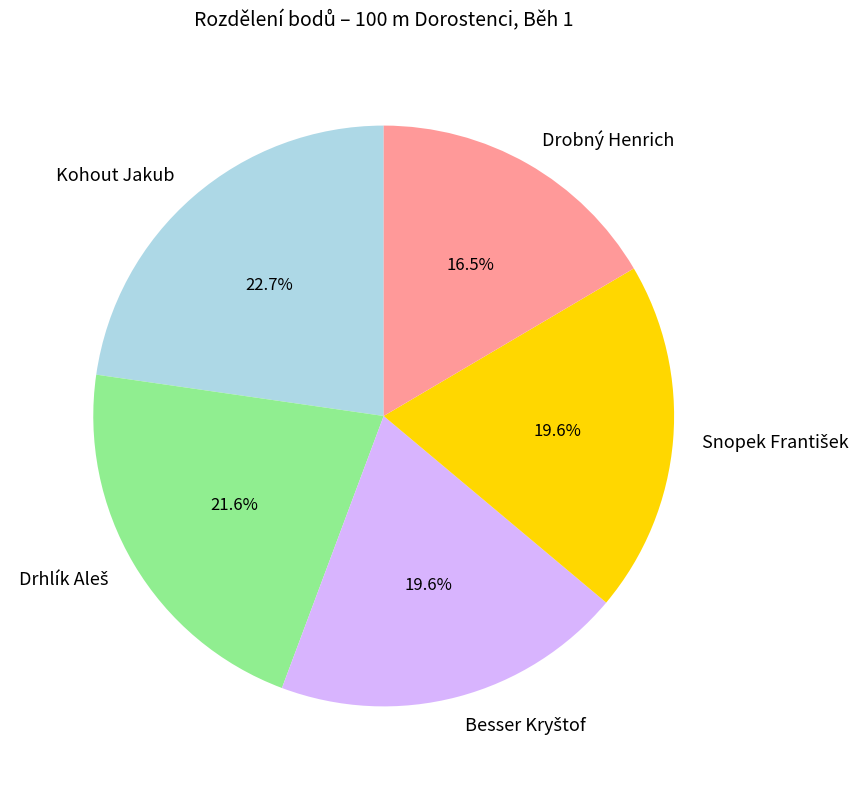

What portion of the pie excludes Kohout Jakub?

77.3%